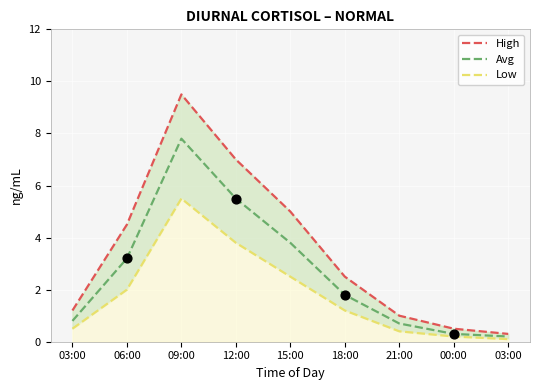

At how many categories does at least one series exceed 3?

4